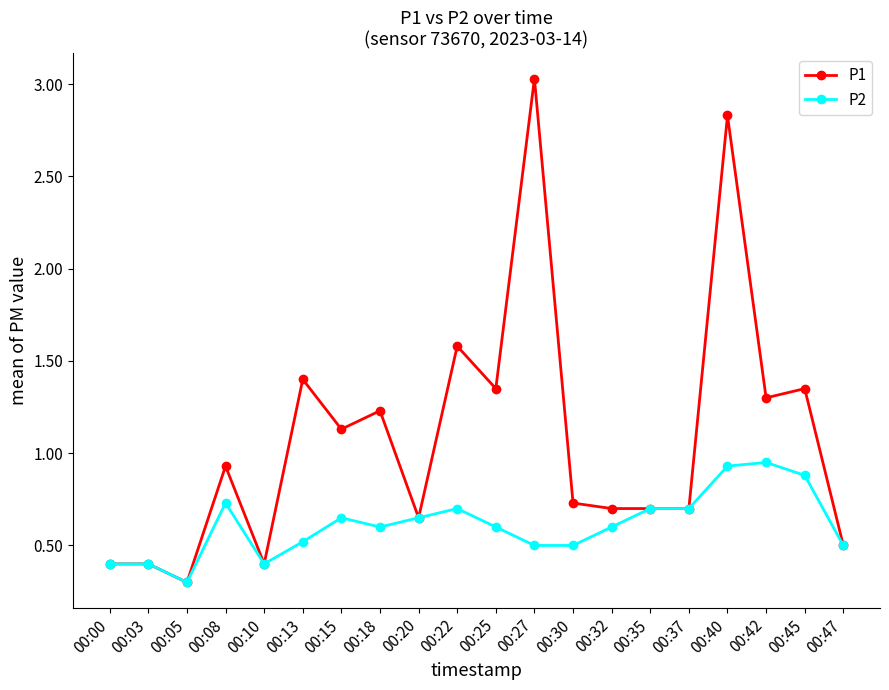

What is the minimum value shown in the chart?

0.3